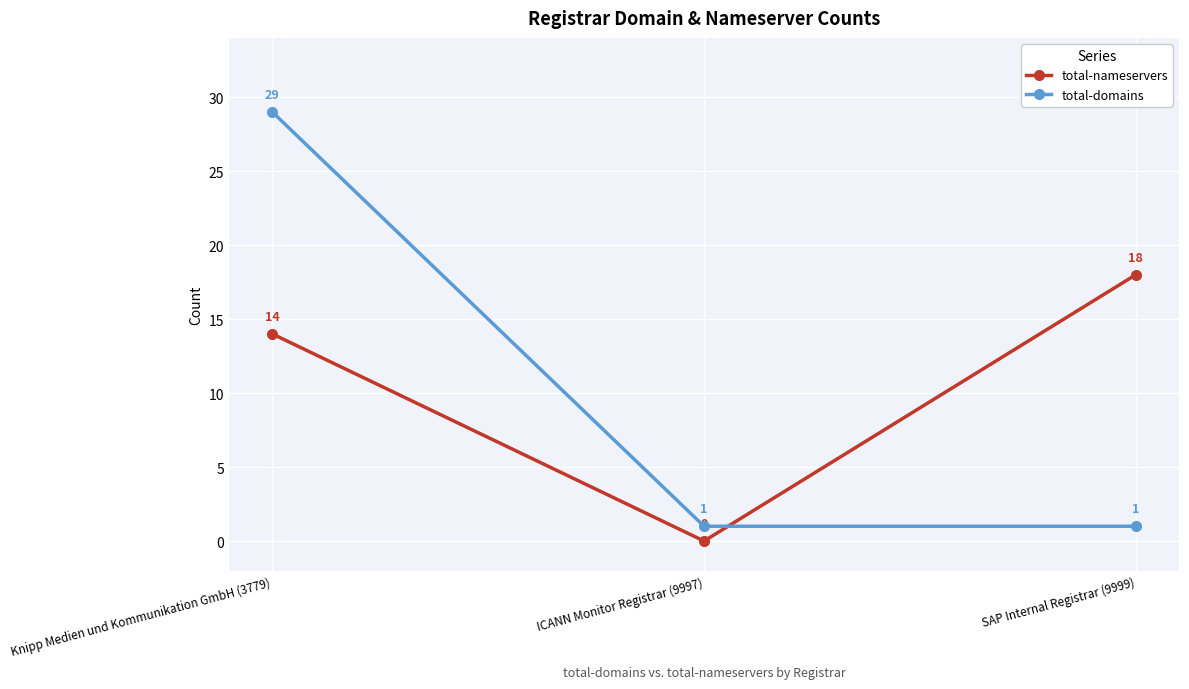

What position from the left is ICANN Monitor Registrar (9997)?

2